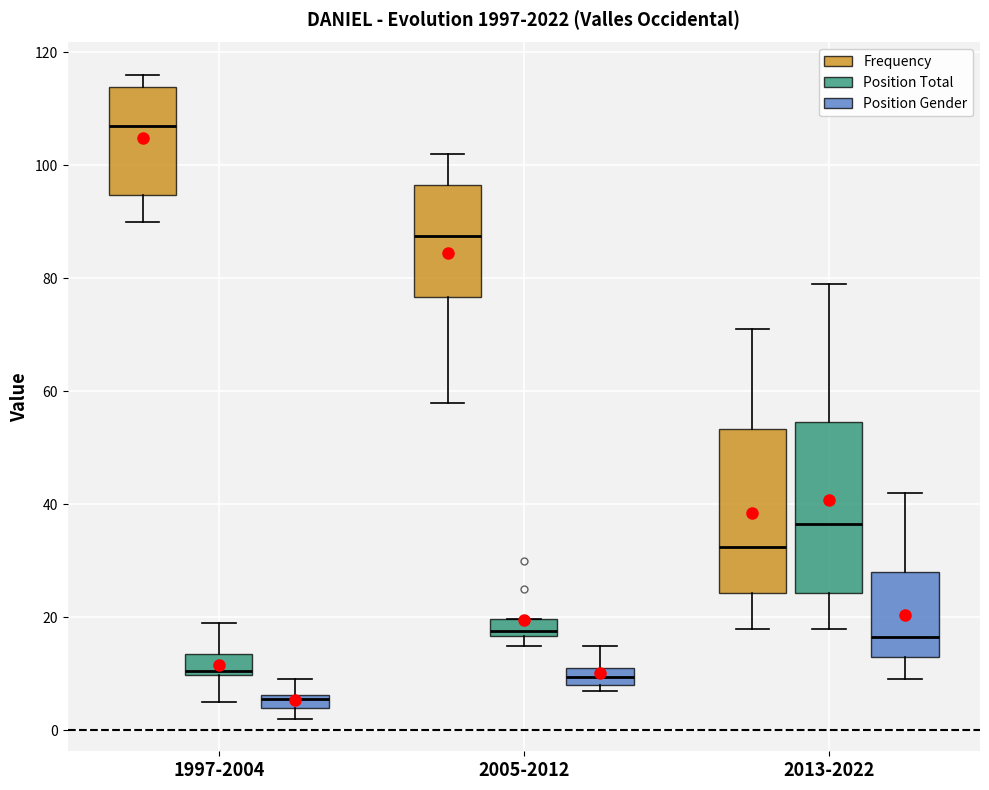

Where does the lower whisker of the box for 1997-2004 (Position Total) end on the y-axis? The values are not printed on the chart, so give them approximately, as read against the axis.

6